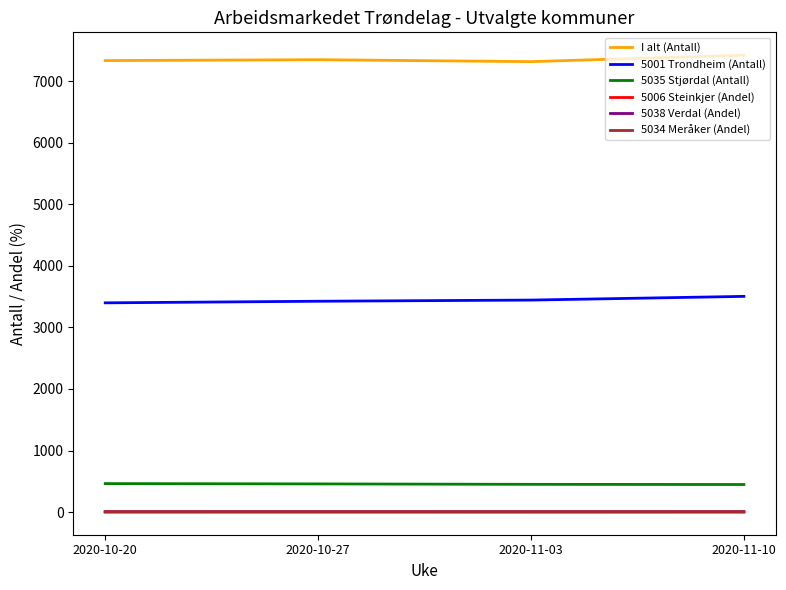

The value of I alt (Antall) at 2020-11-03 is 10045.4. True or false?

False